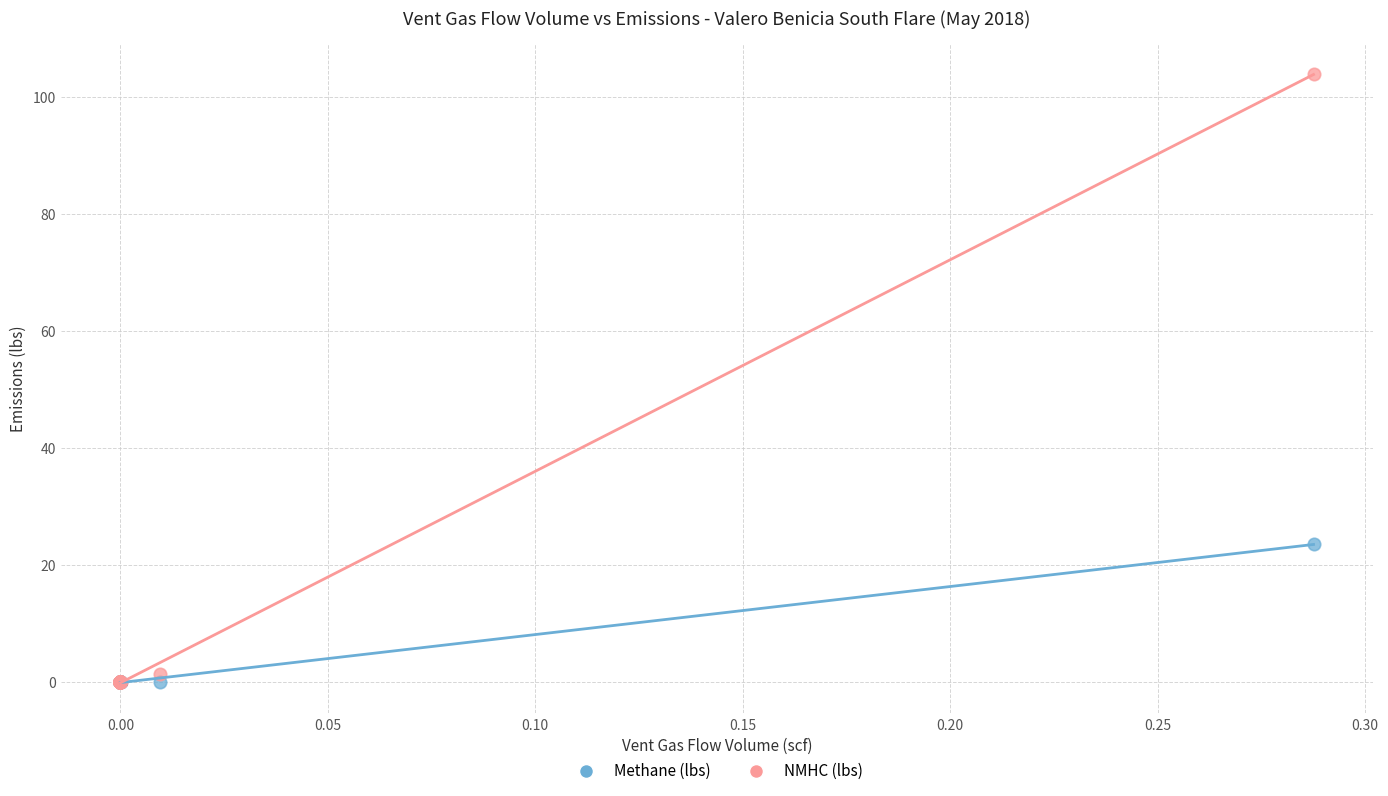

Across all series, what Y value is closest to 51?

23.6